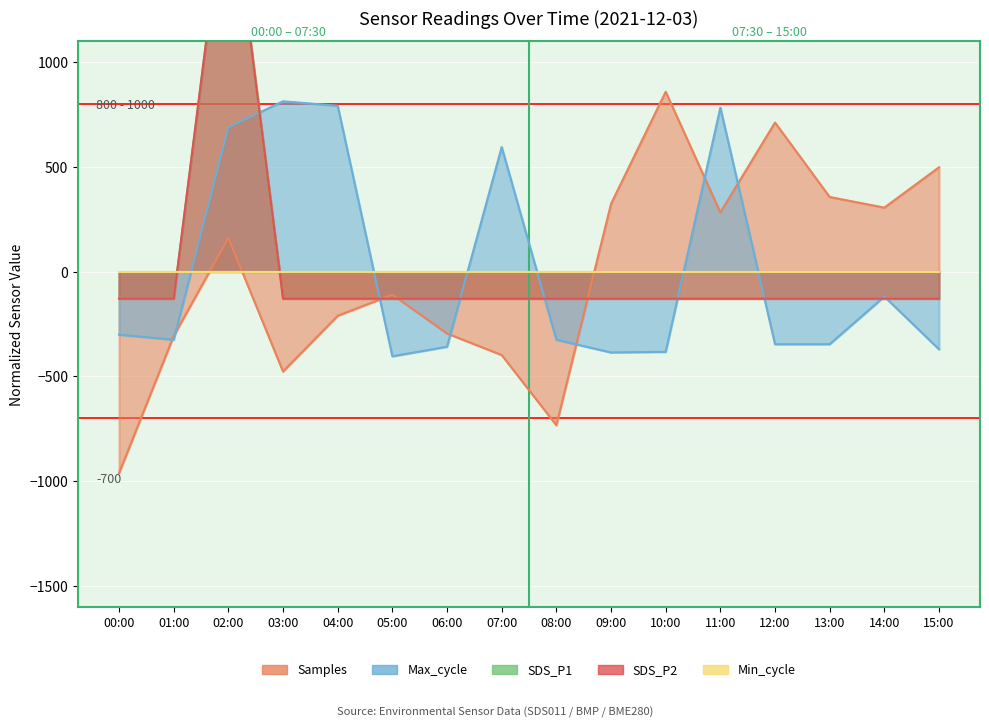

At which category does Samples reach its first local valley?

03:00